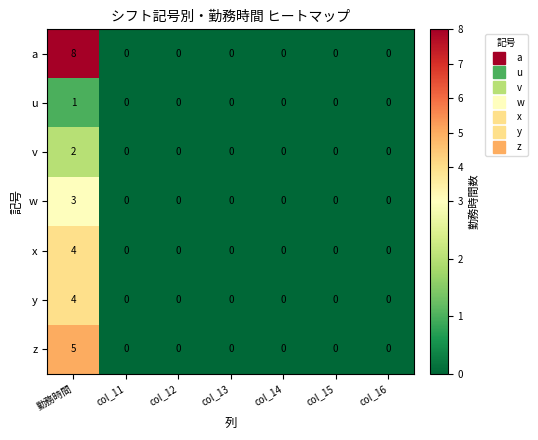

Count the number of categories in the chart.

7